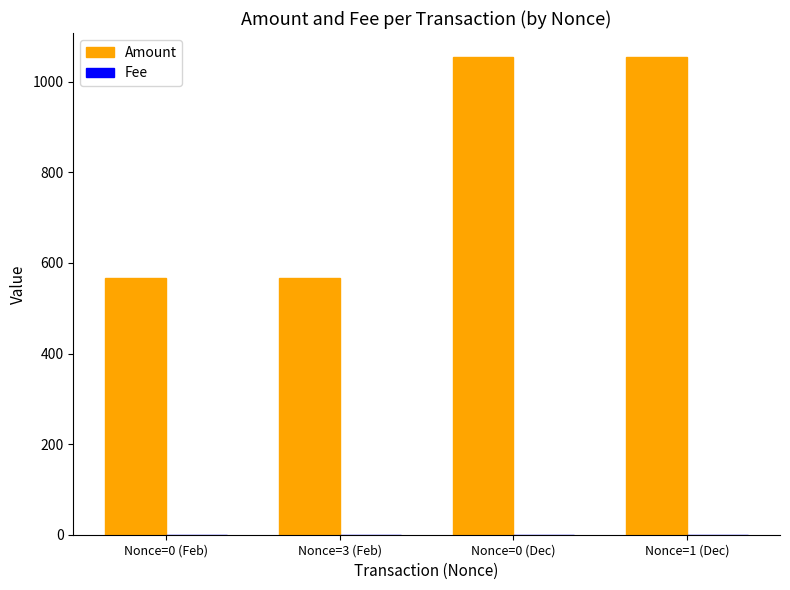

Which series has the largest total across all categories?

Amount